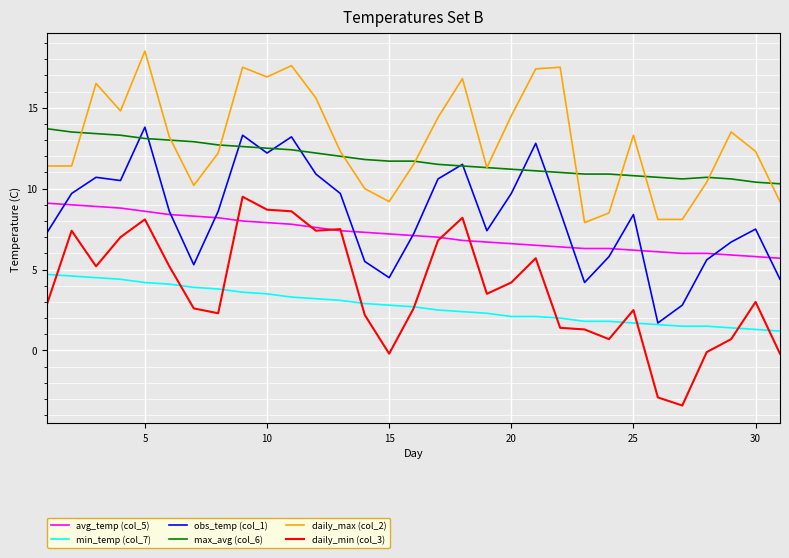

True or false: daily_max (col_2) and daily_min (col_3) cross at least once.

False